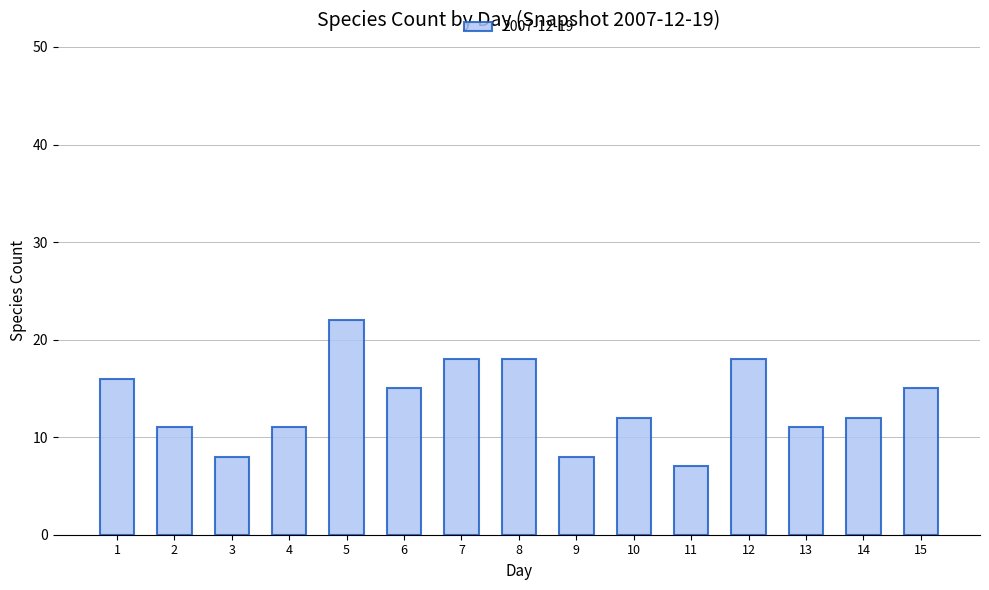

What value does the data have at 10, to the nearest 5?

10